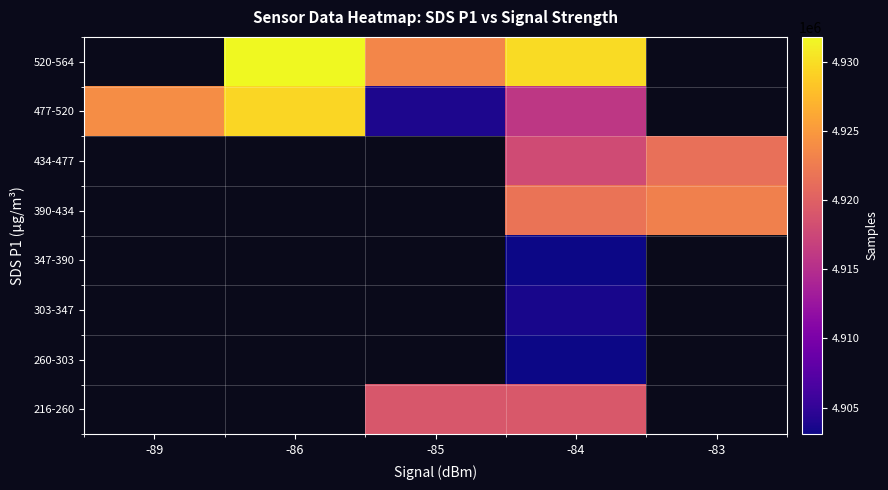

What is the maximum value shown in the chart?

4931798.0